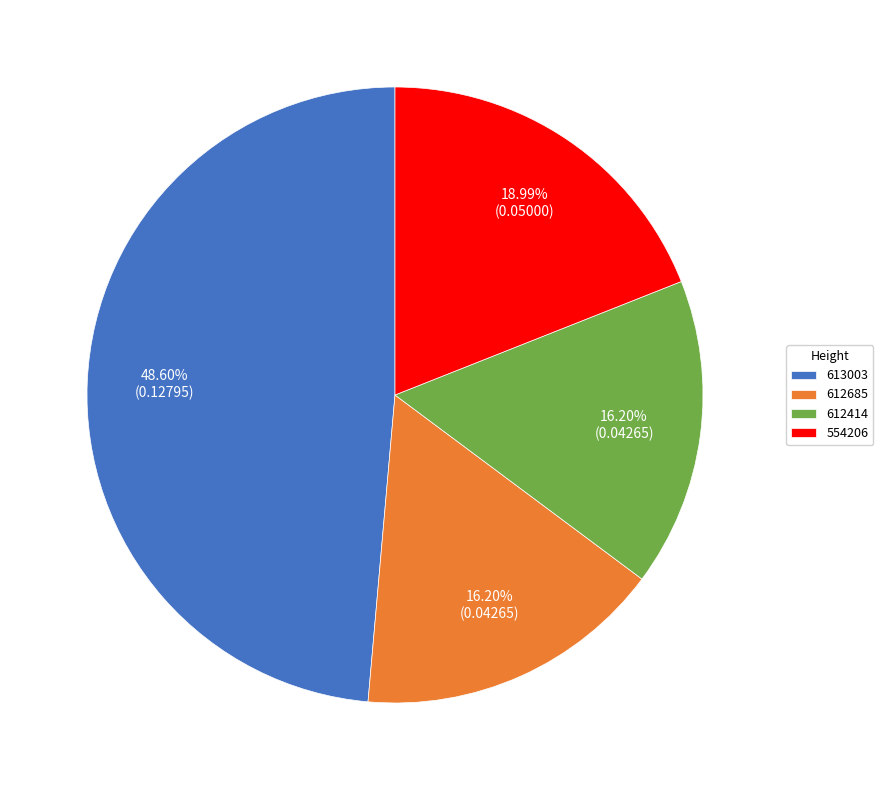

What portion of the pie excludes 554206?

81.0%